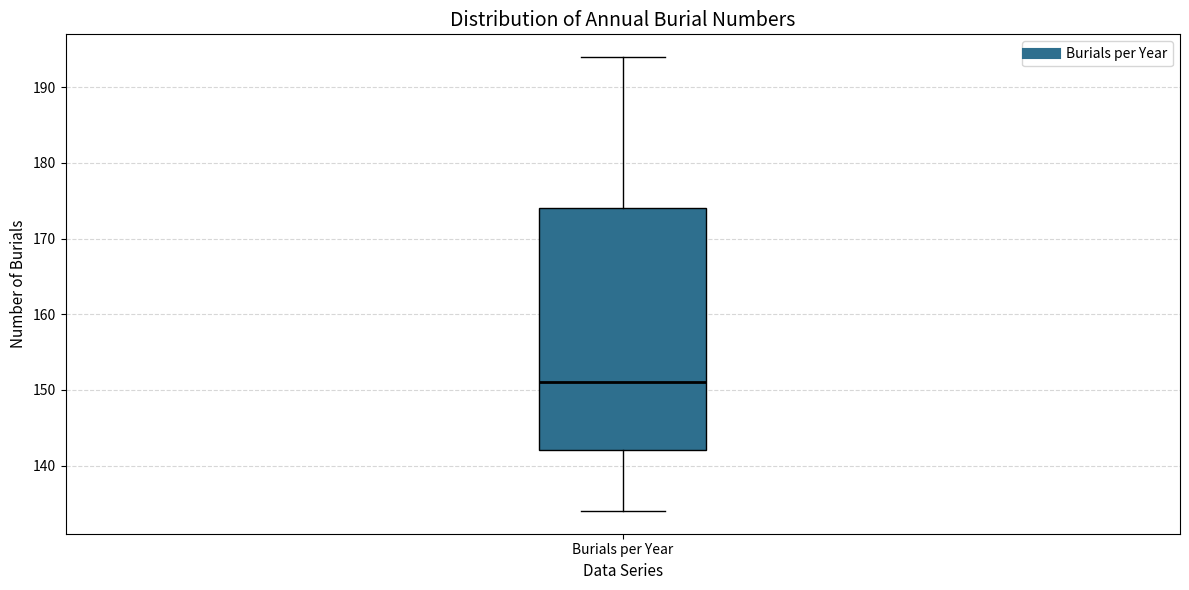

Transcribe this box plot: give where the median line is, the range the box spans, and where the two whiskers end, as read against the y-axis. The values are not printed on the chart, so give them approximately, as read against the axis.

median 151, box 142 to 174, whiskers 134 to 194